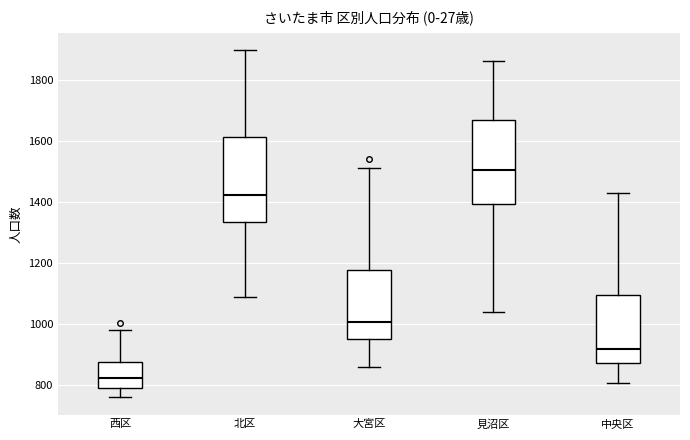

Reading left to right, read every box against the y-axis: the position of its median line, the range the box covers, and the ends of its whiskers. The values are not printed on the chart, so give them approximately, as read against the axis.

西区: median 820, box 800 to 880, whiskers 760 to 980
北区: median 1420, box 1340 to 1620, whiskers 1080 to 1900
大宮区: median 1000, box 940 to 1180, whiskers 860 to 1520
見沼区: median 1500, box 1400 to 1660, whiskers 1040 to 1860
中央区: median 920, box 860 to 1100, whiskers 800 to 1420